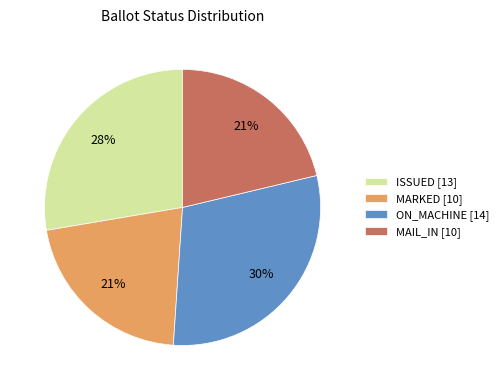

How many segments does this pie chart have?

4